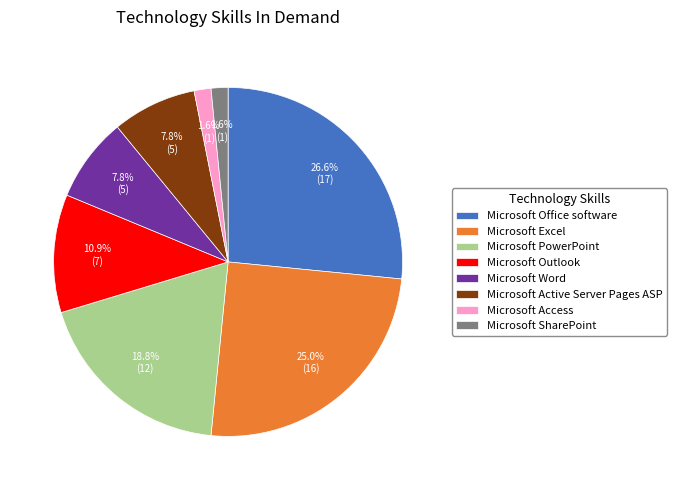

To the nearest percent, what portion does Microsoft Word represent?

8%